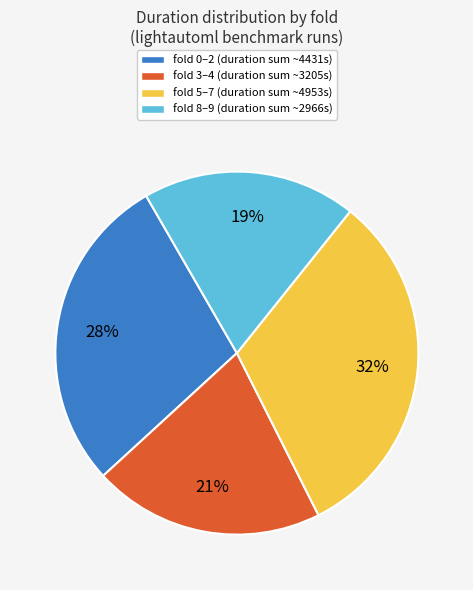

Is there any slice that represents more than half of the pie?

No